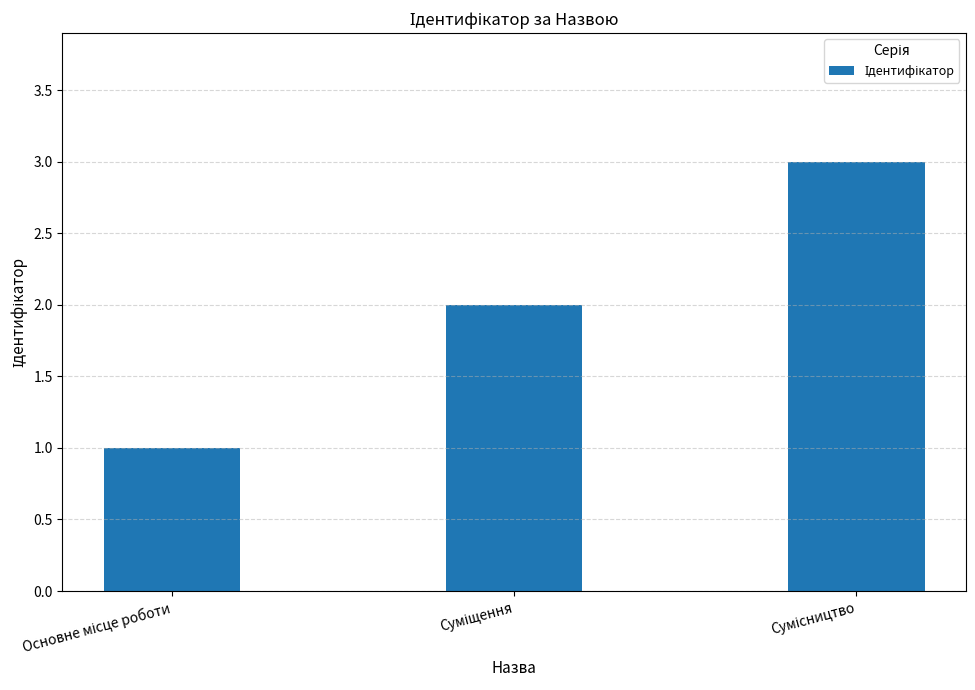

What is the greatest value displayed?

3